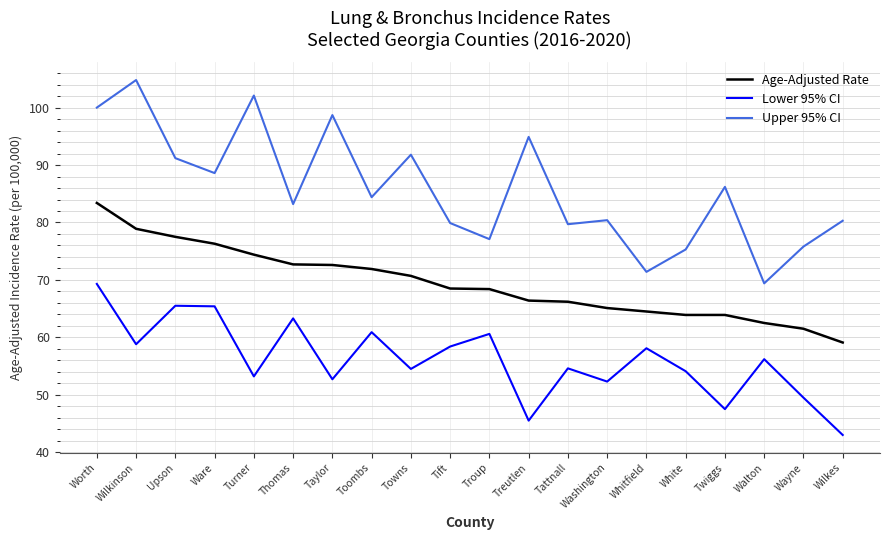

Rank the series by their average value, from lowest to highest.

Lower 95% CI, Age-Adjusted Rate, Upper 95% CI